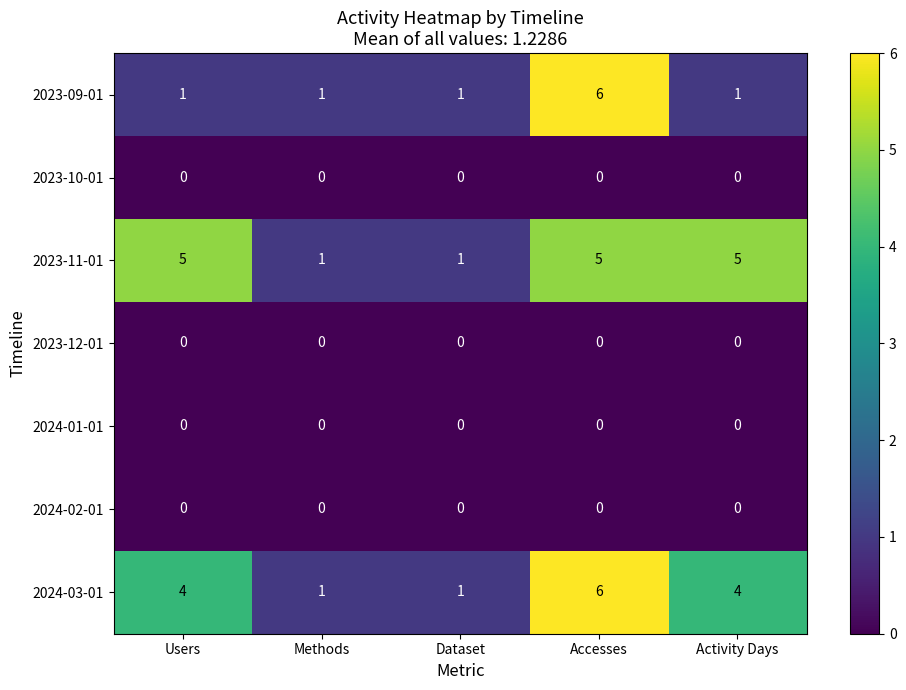

At Users, list the series in order from smallest to largest.

2023-10-01, 2023-12-01, 2024-01-01, 2024-02-01, 2023-09-01, 2024-03-01, 2023-11-01